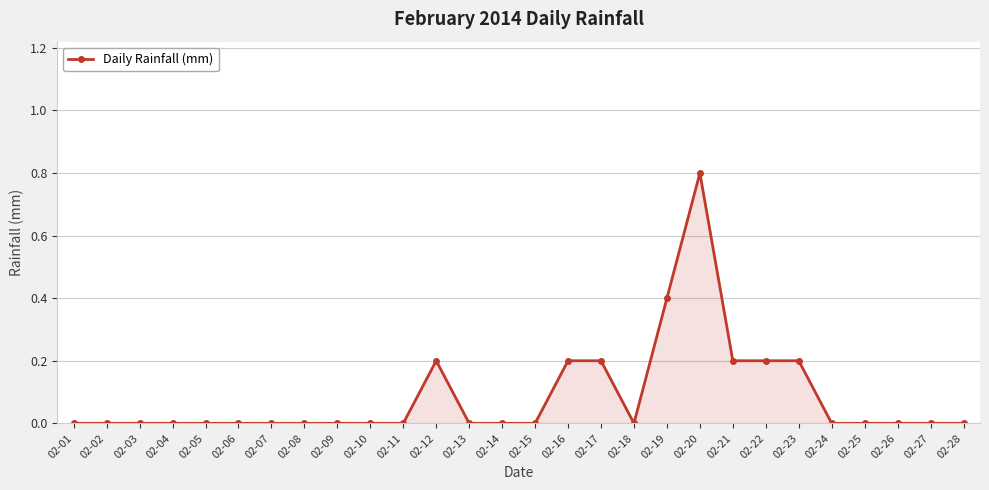

How many data points does each series have?

28